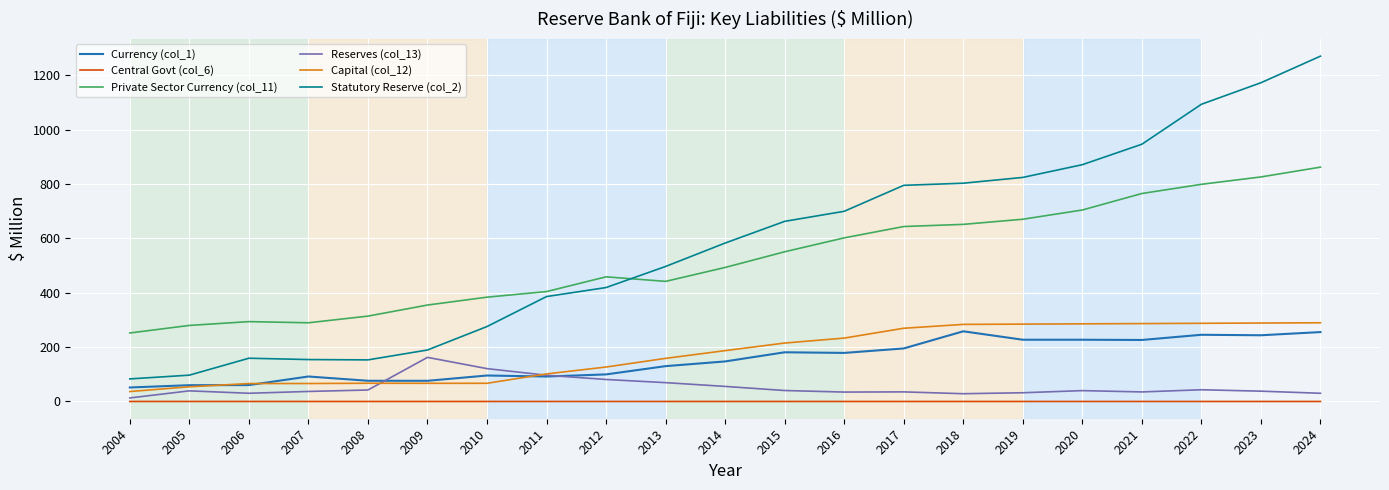

True or false: Private Sector Currency (col_11) and Currency (col_1) cross at least once.

False